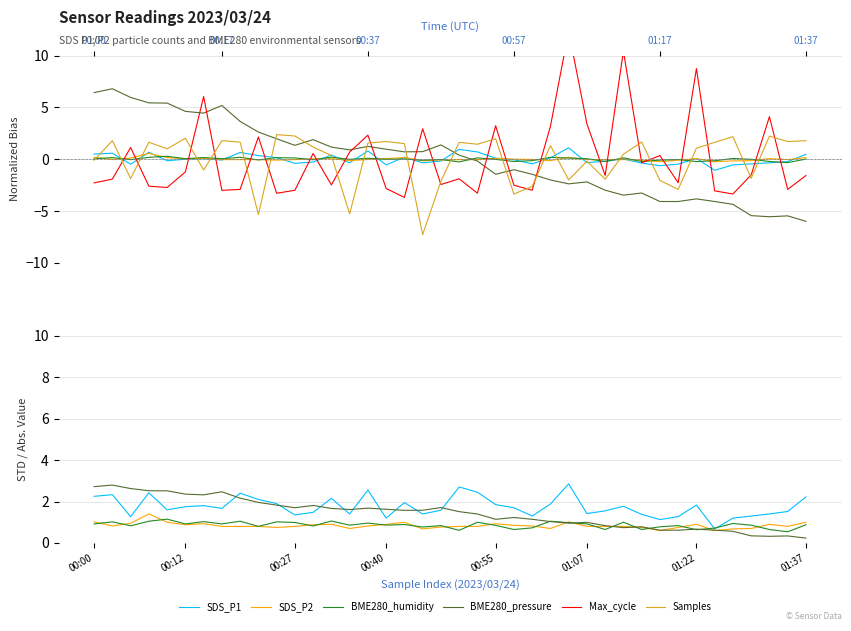

How many lines are shown in the chart?

6